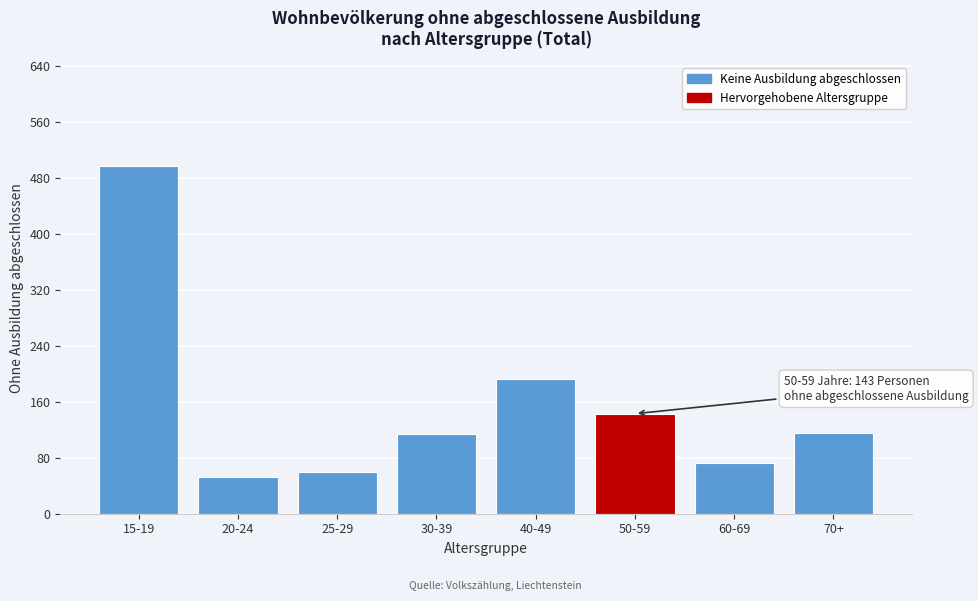

Read the value at 15-19, to the nearest 10.

500